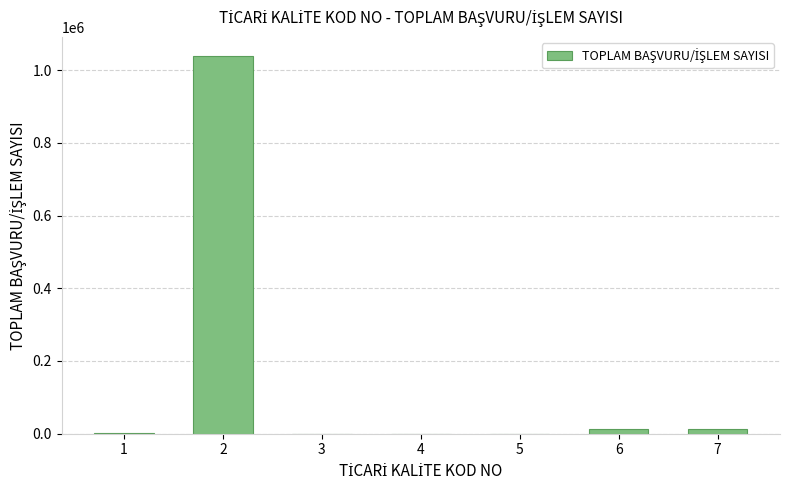

What value does the data have at 3, to the nearest 10?

120